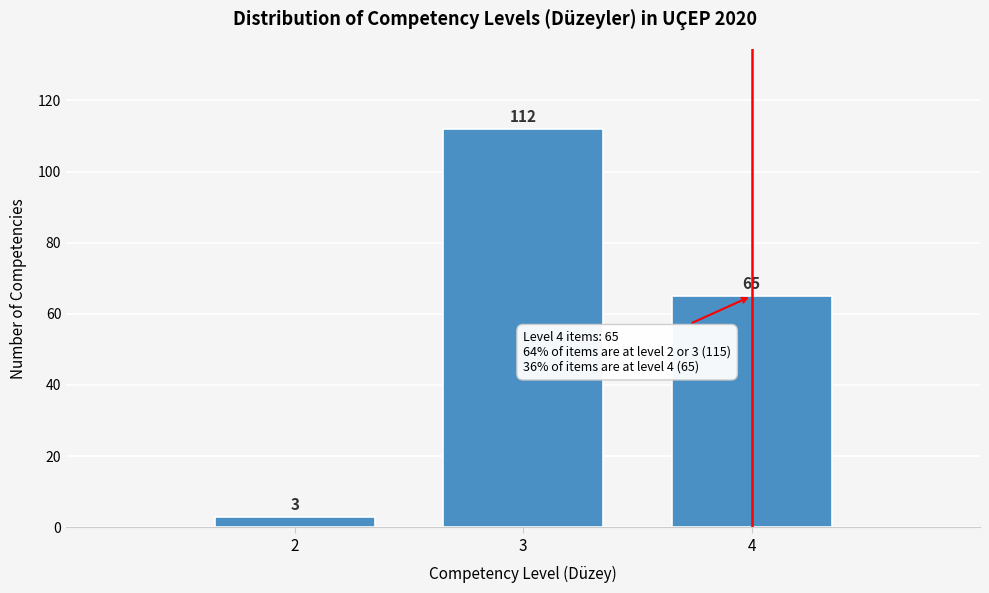

Reading left to right, extract all data points from this chart.

2=3	3=112	4=65